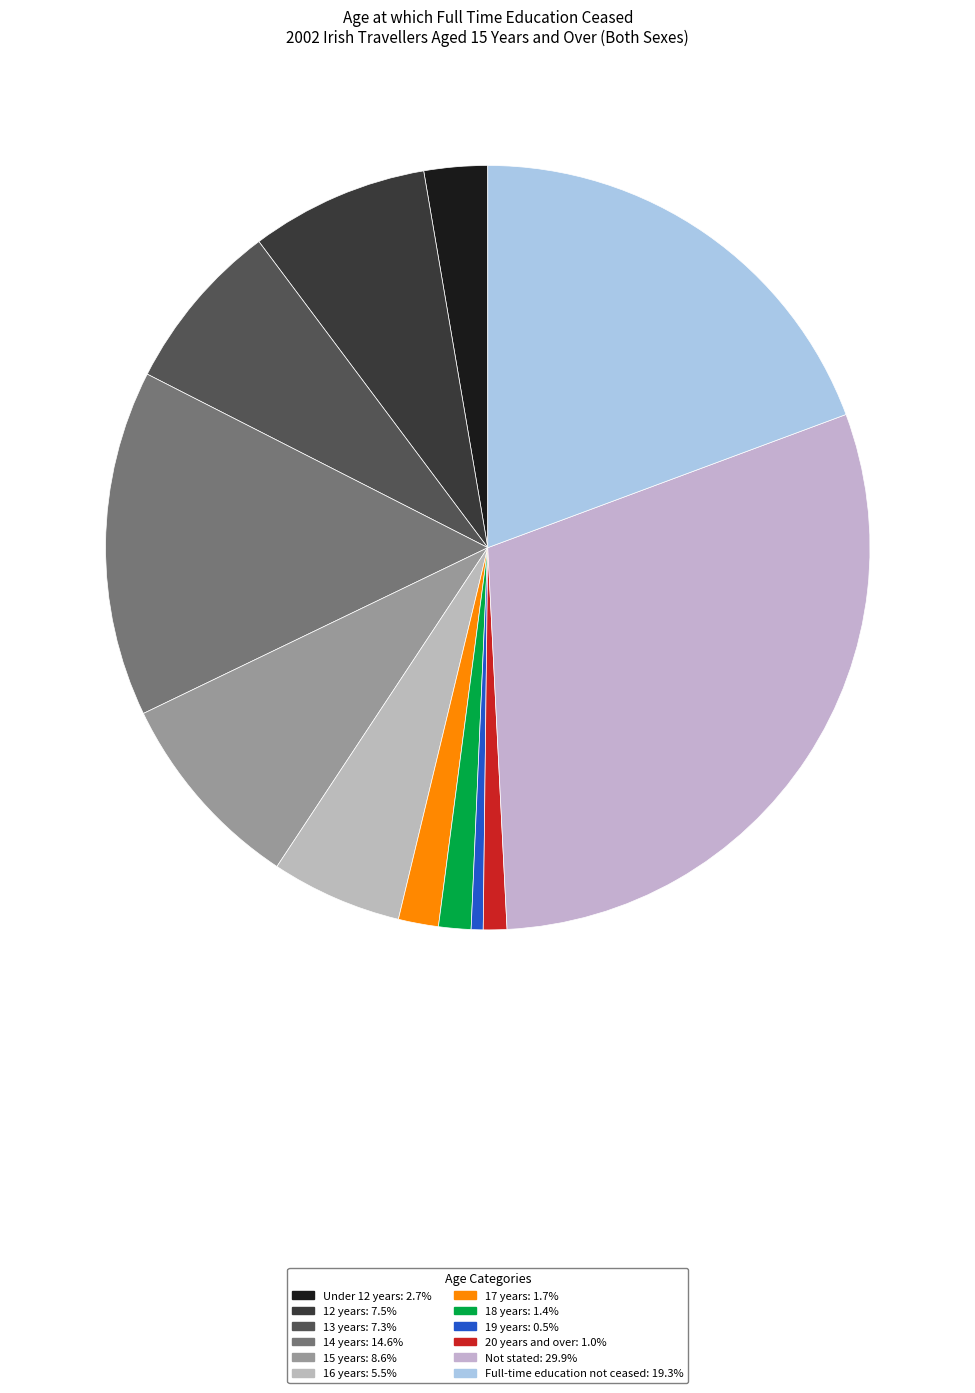

The 16 years slice represents 1% of the pie. True or false?

False